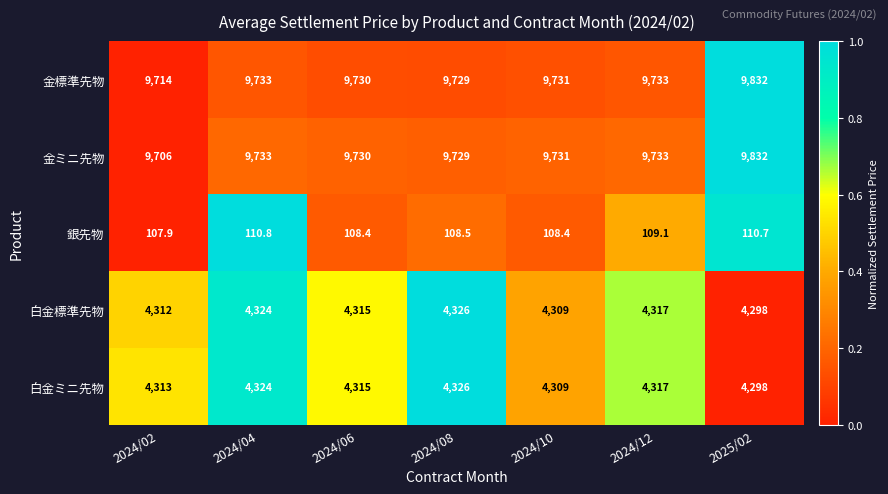

Which series has the largest range (max minus min)?

金ミニ先物